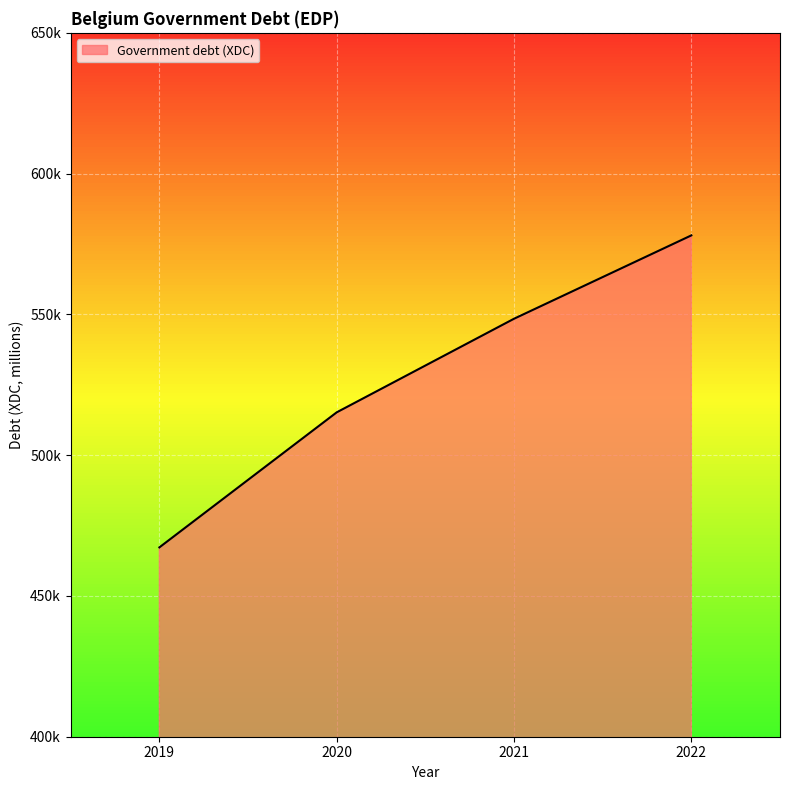

What is the maximum value shown in the chart?

578063.2